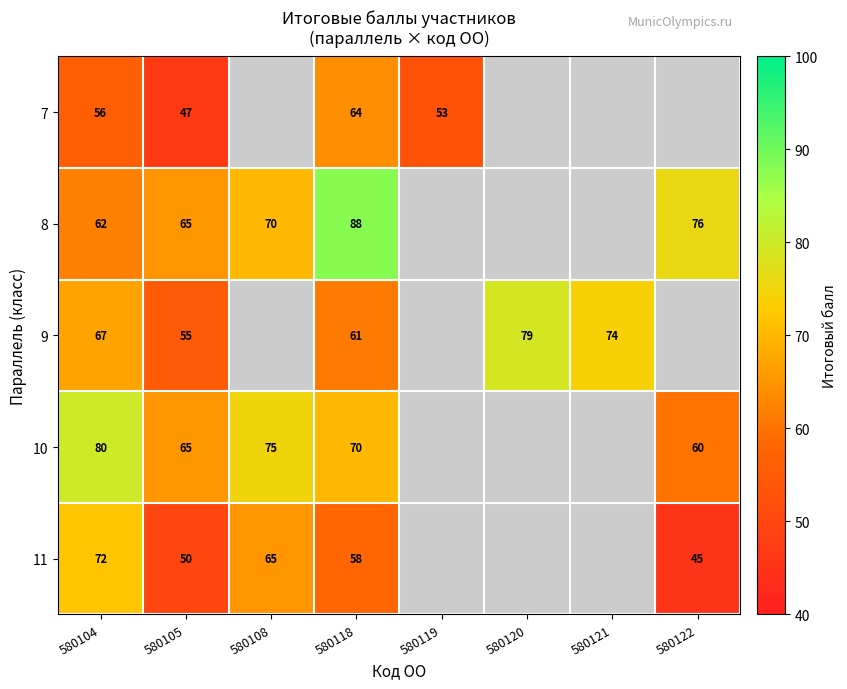

True or false: 11 has a value of 47.6 at 580104.

False